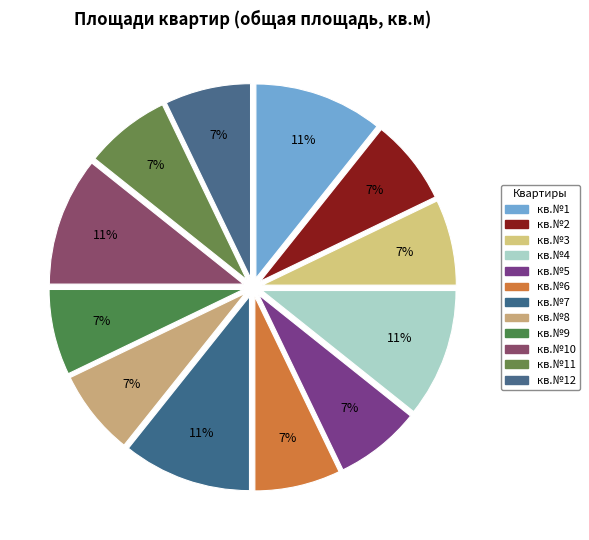

To the nearest percent, what is the difference between the largest and smallest slice percentages?

4%